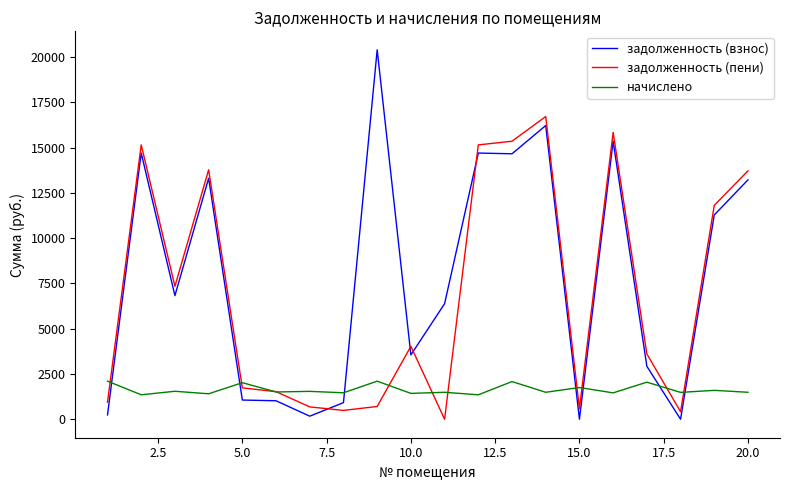

How many times do начислено and задолженность (взнос) cross each other?

7